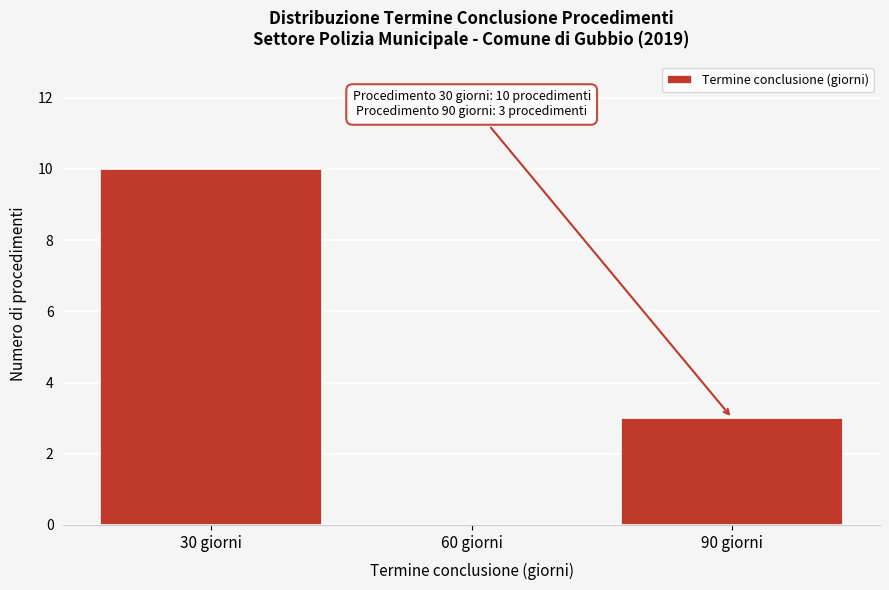

Reading left to right, what are all the values shown in this chart?

30 giorni=10	60 giorni=0	90 giorni=3